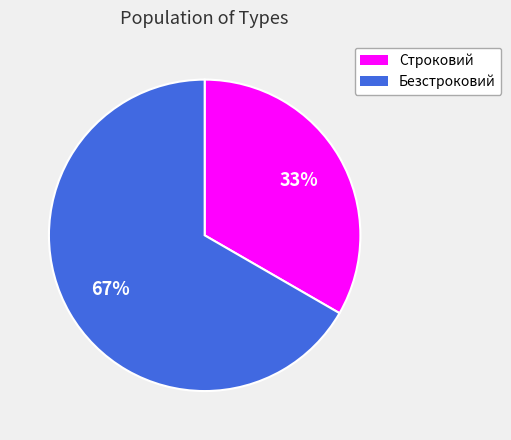

Do Безстроковий and Строковий together represent more than half of the pie?

Yes